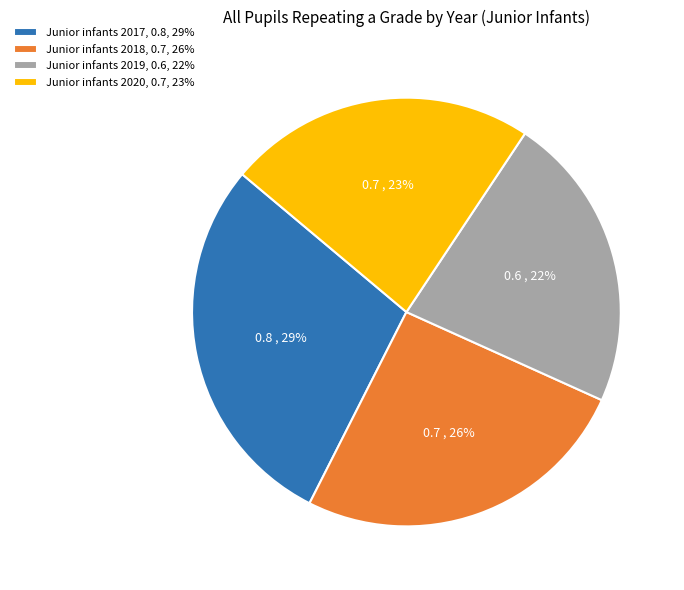

True or false: Junior infants 2017 accounts for 29% of the total.

True